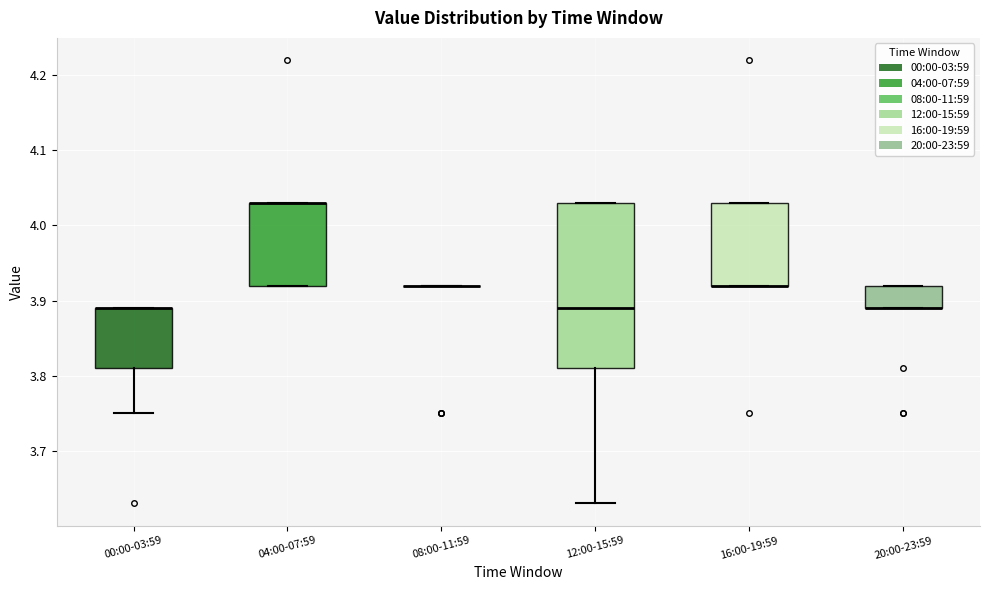

Which box is the tallest, from its lower edge to its upper edge?

12:00-15:59